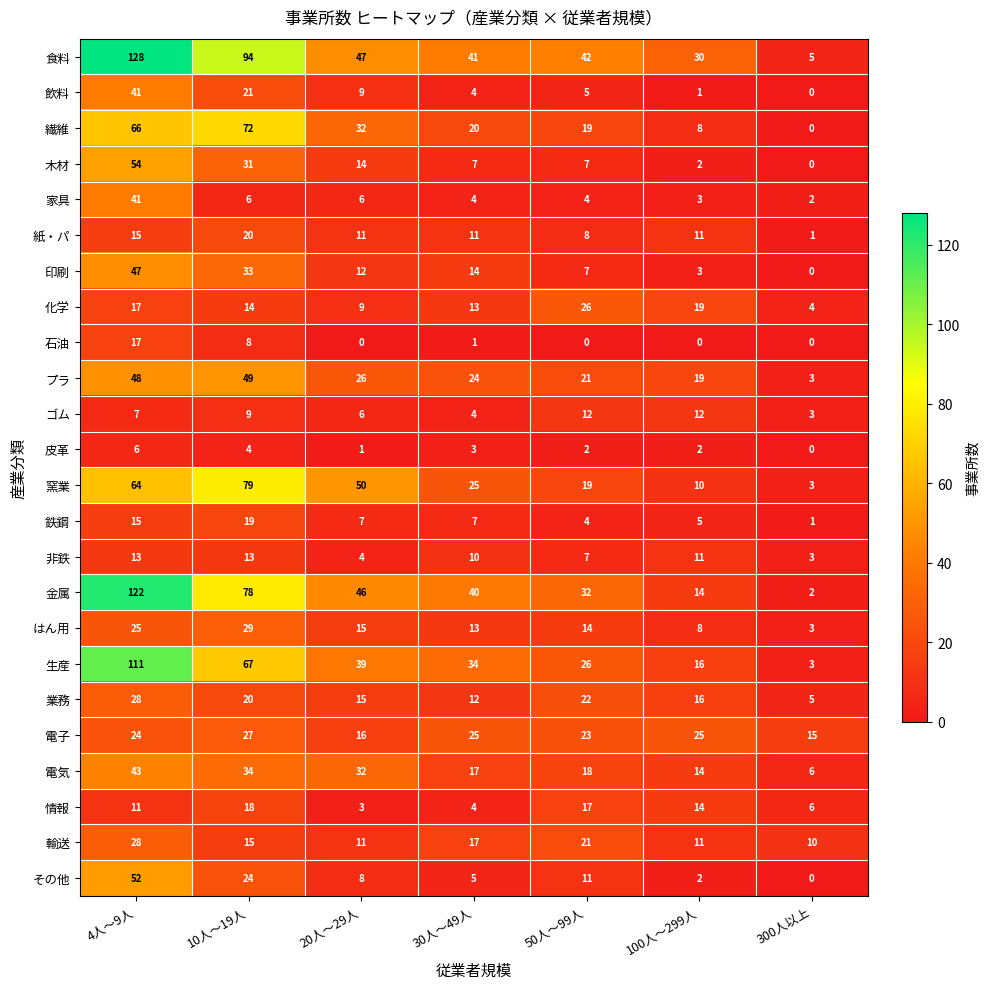

True or false: 情報 has a value of 17 at 50人～99人.

True